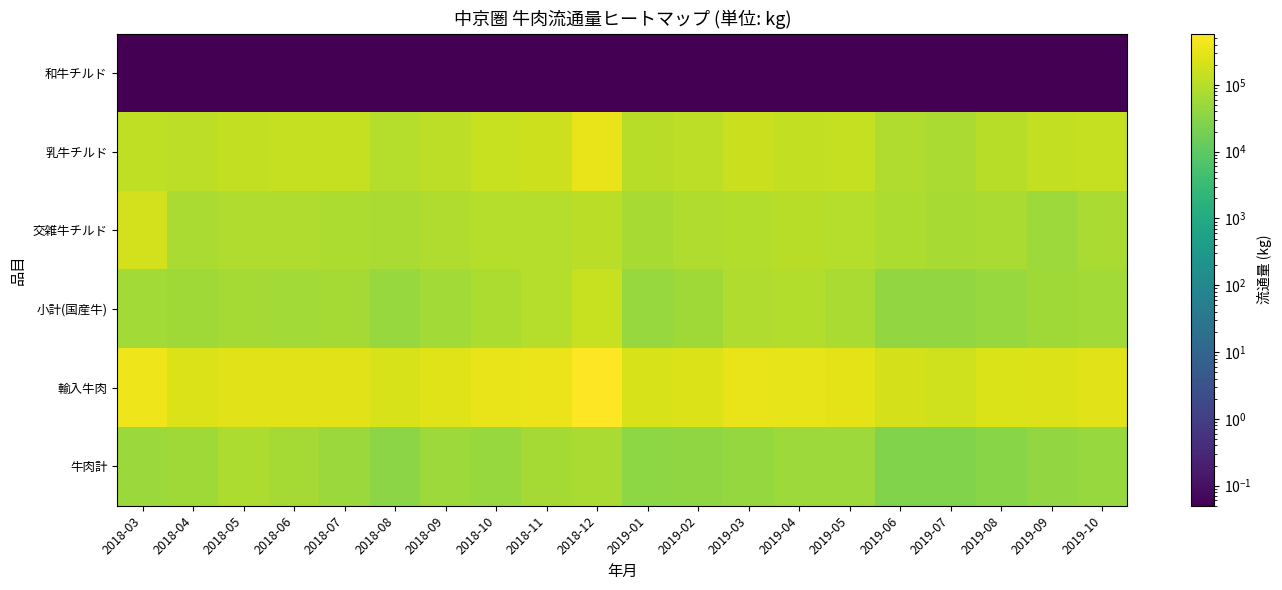

Which has a higher value, 2019-02 or 2018-10?

2019-02